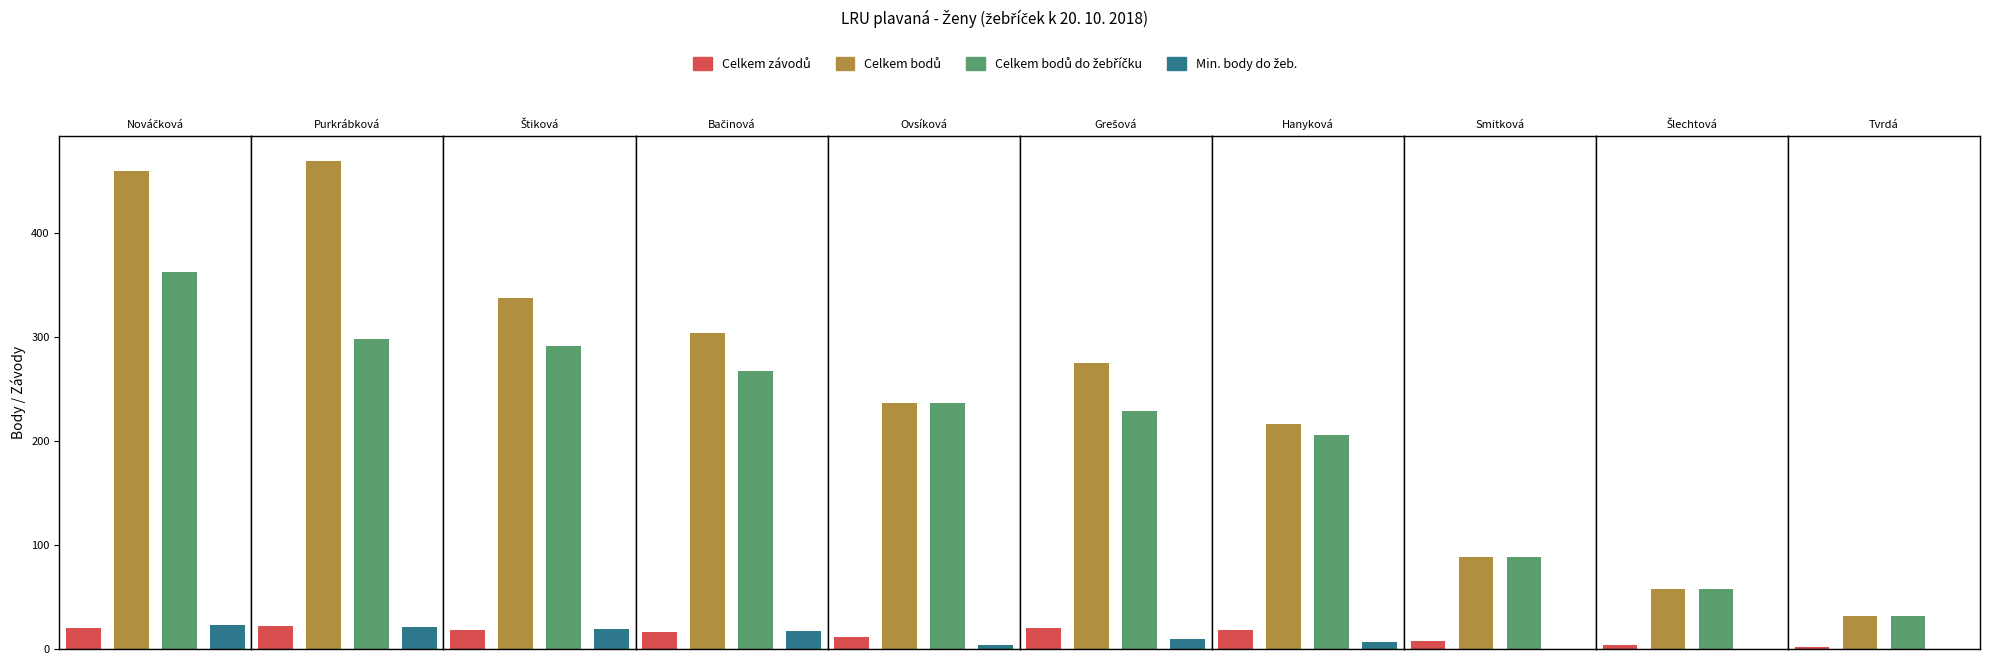

How many groups of bars are there?

10